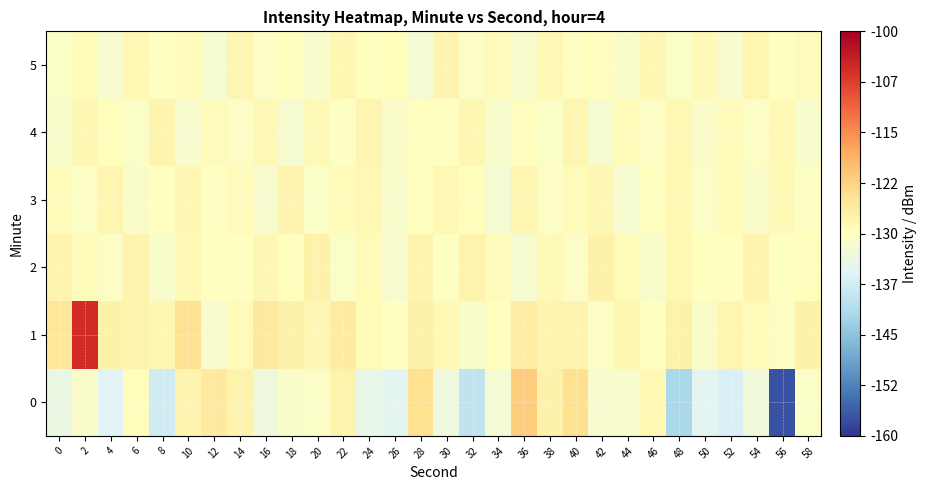

Between 6 and 44, which is larger?

6